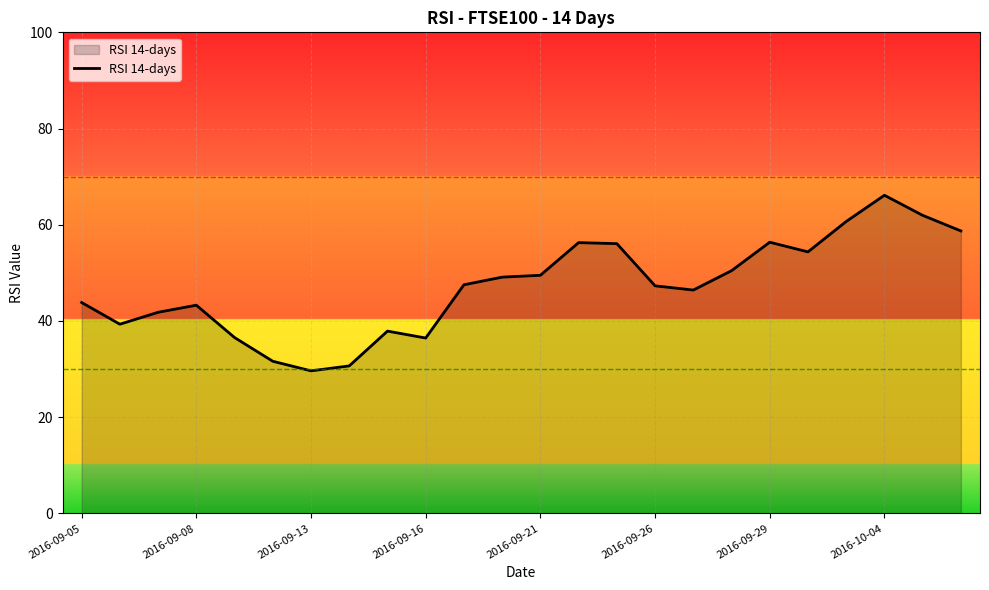

What is the difference between the maximum and minimum values?

36.5